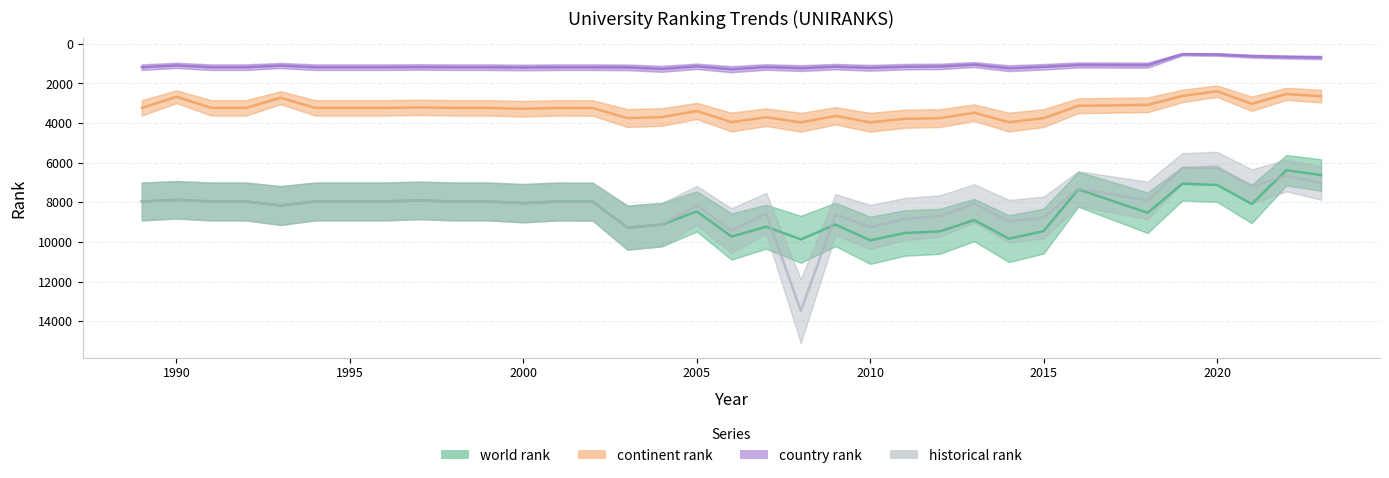

True or false: historical rank and country rank cross at least once.

False